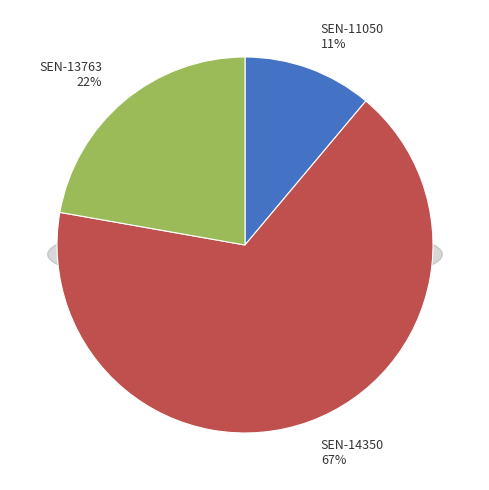

To the nearest percent, what is the difference between the SEN-14350 and SEN-11050 slice percentages?

56%